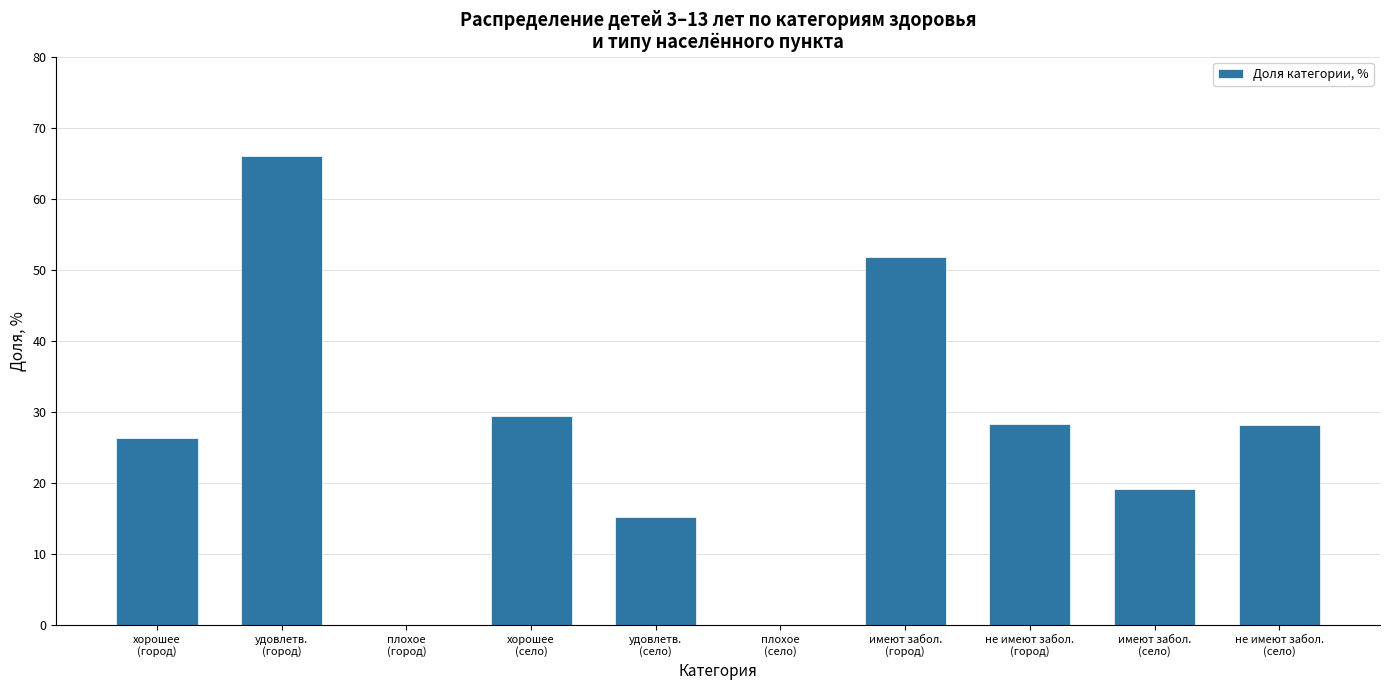

True or false: the data shows 15.3 at удовлетв.
(село).

True